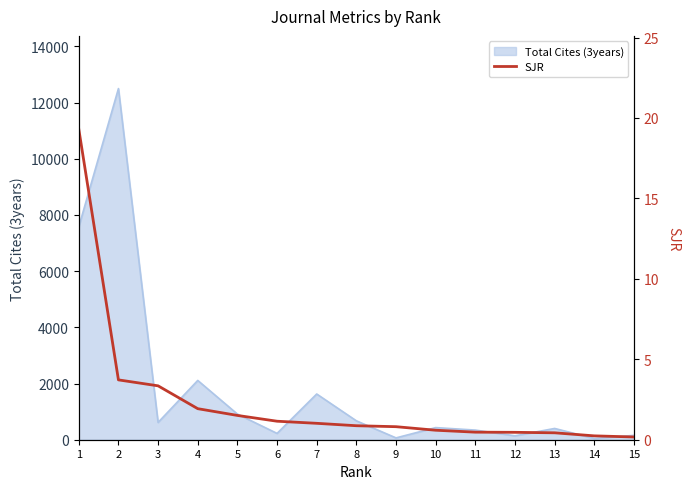

How many lines are shown in the chart?

1